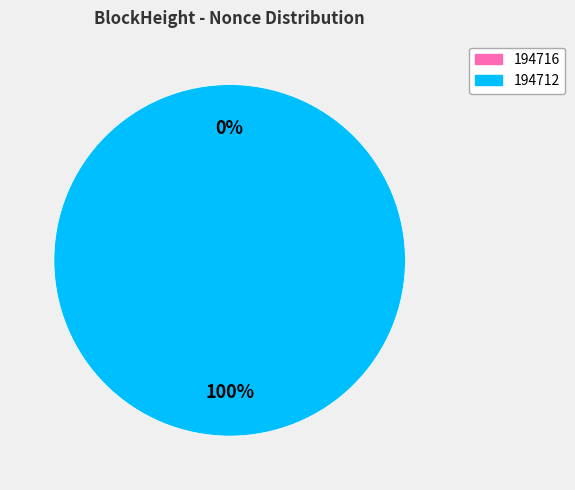

Which category has the smallest portion of the pie?

194716